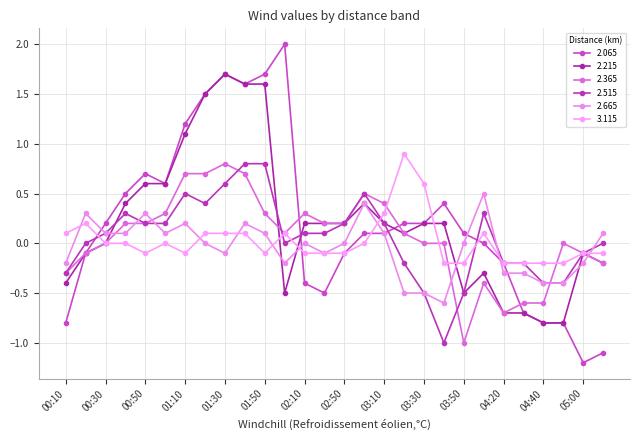

What is the label of the 11th point from the left?

01:50